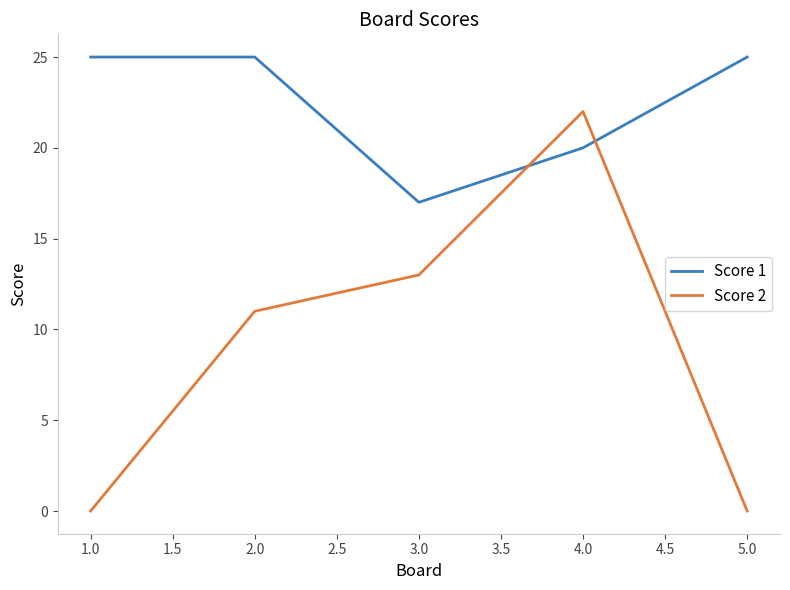

List the series in order of their overall mean, lowest first.

Score 2, Score 1